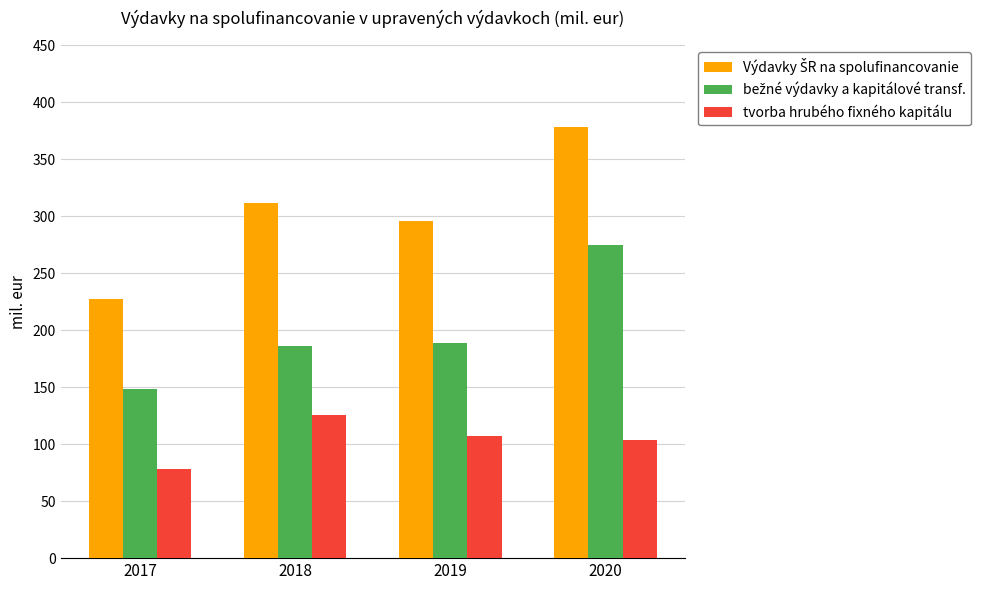

What value does the tvorba hrubého fixného kapitálu series have at 2018?

125.6